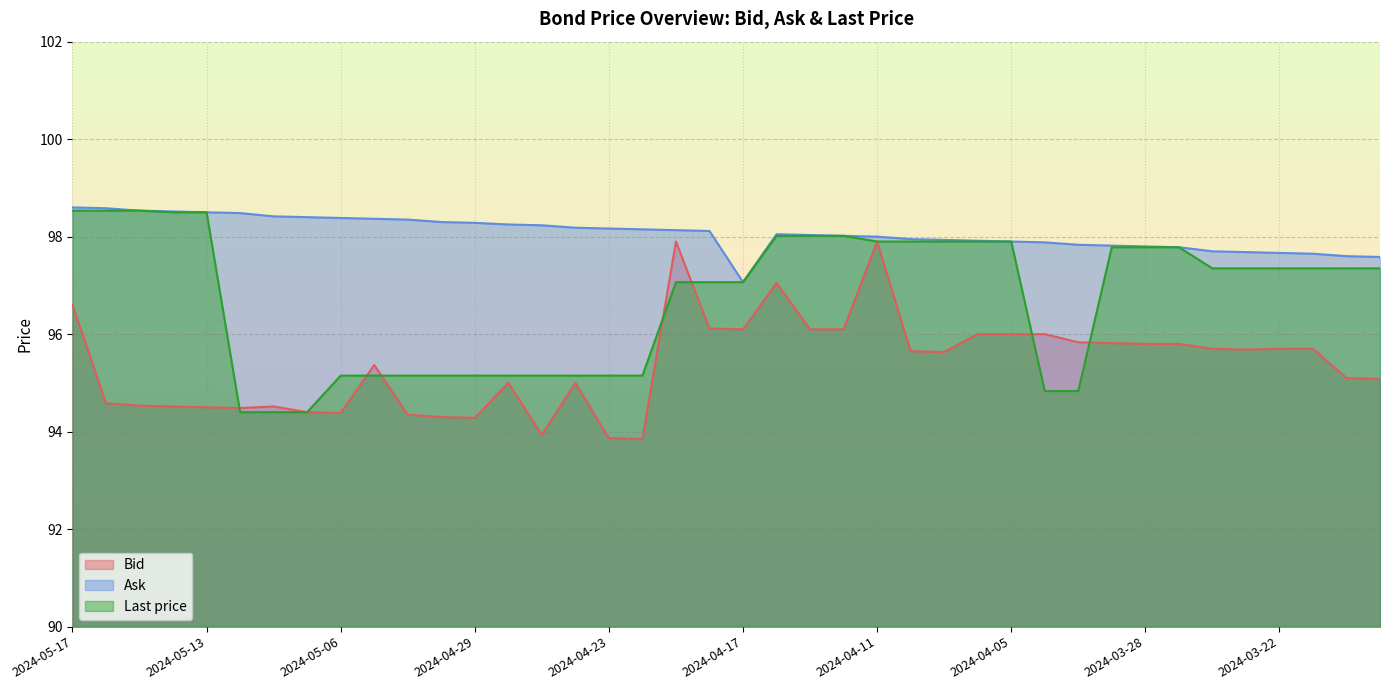

How many values in the Ask series exceed 98?

23